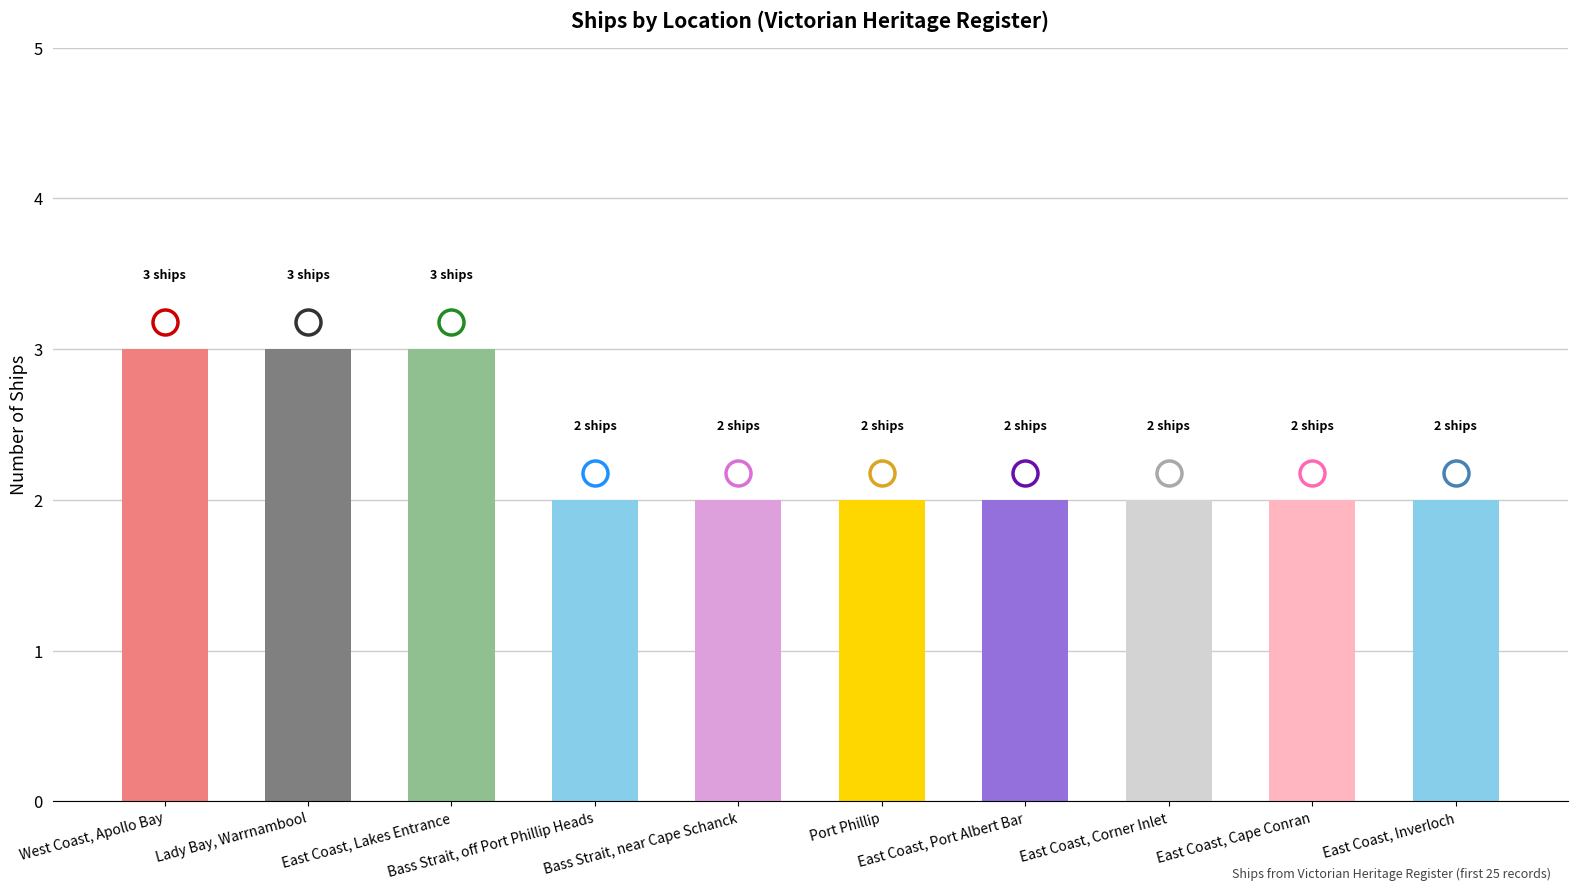

Reading right to left, list all the values displayed in this chart.

2	2	2	2	2	2	2	3	3	3